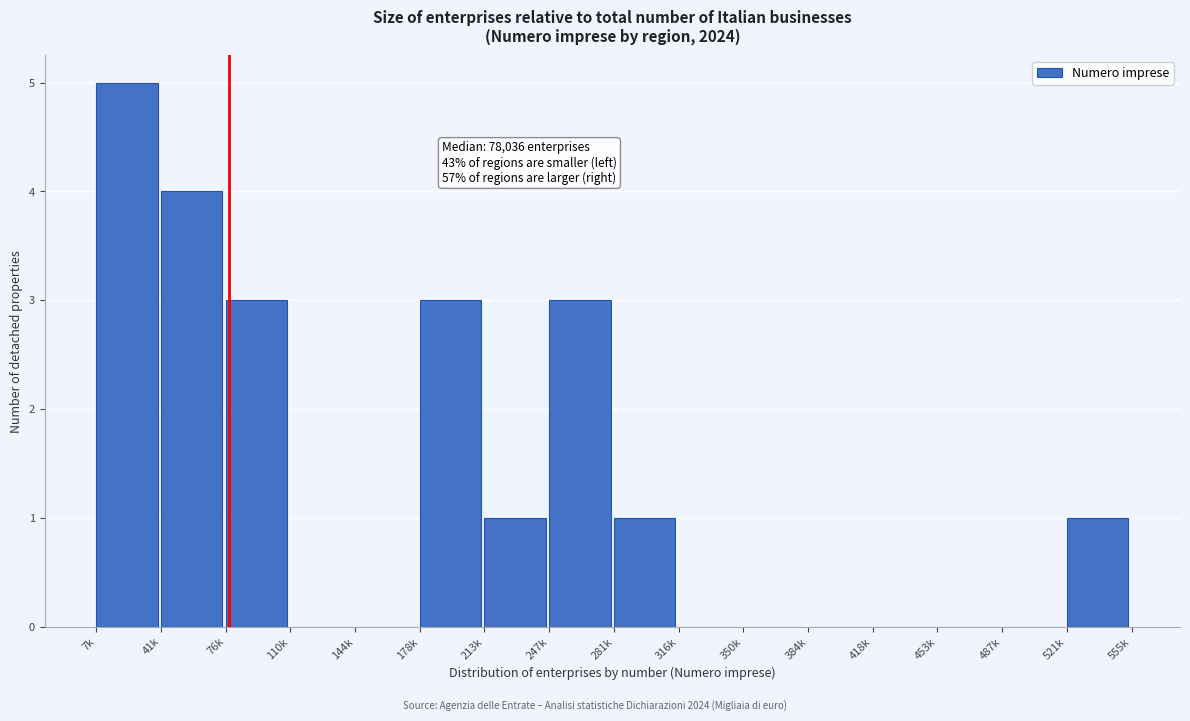

Reading right to left, transcribe all the data shown in this chart.

521k=1	487k=0	453k=0	418k=0	384k=0	350k=0	316k=0	281k=1	247k=3	213k=1	178k=3	144k=0	110k=0	76k=3	41k=4	7k=5